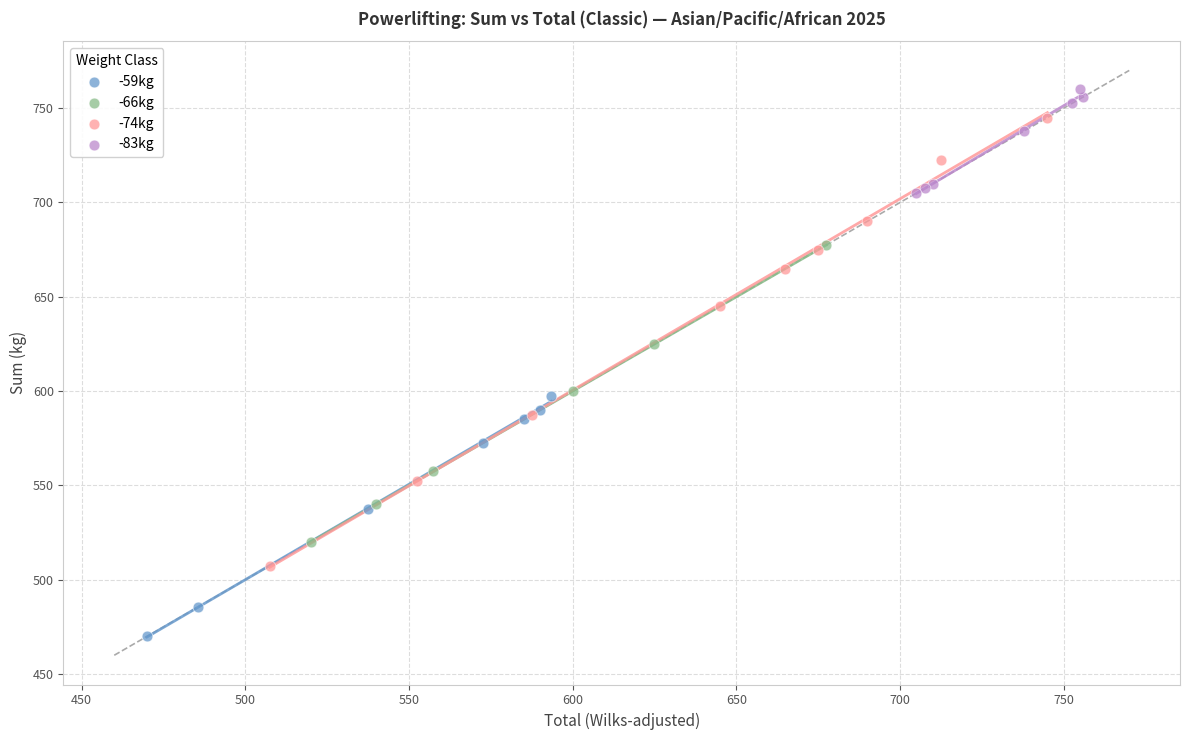

Which series has the largest Y range (max minus min)?

-74kg